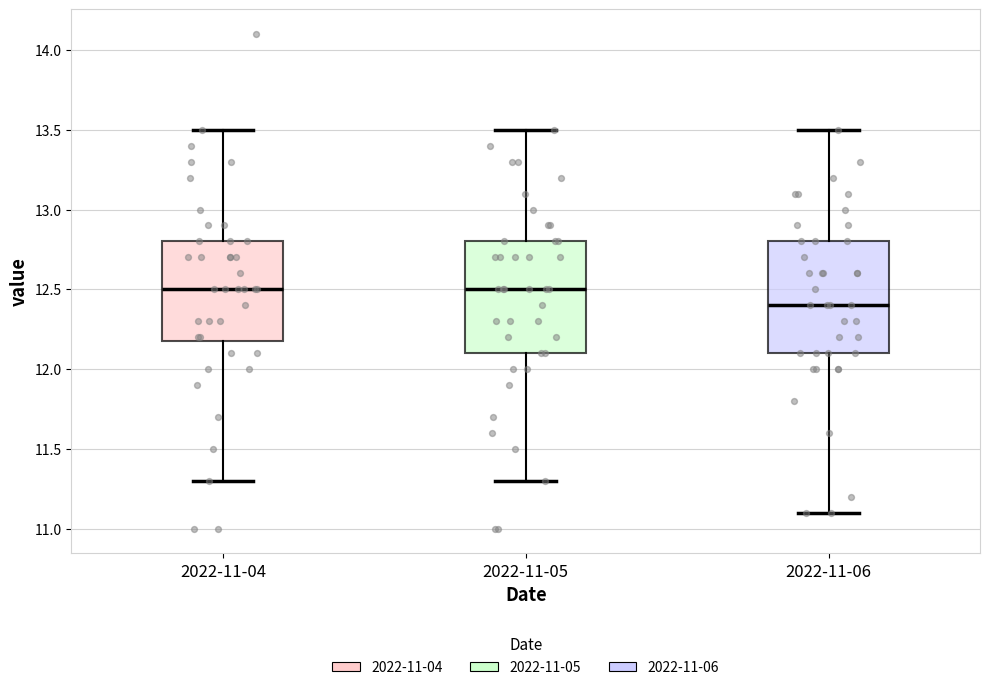

Reading left to right, read every box against the y-axis: the position of its median line, the range the box covers, and the ends of its whiskers. The values are not printed on the chart, so give them approximately, as read against the axis.

2022-11-04: median 12.5, box 12.2 to 12.8, whiskers 11.3 to 13.5
2022-11-05: median 12.5, box 12.1 to 12.8, whiskers 11.3 to 13.5
2022-11-06: median 12.4, box 12.1 to 12.8, whiskers 11.1 to 13.5